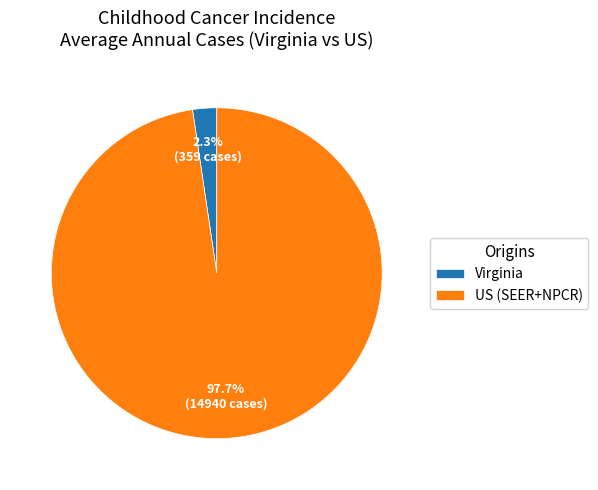

Count the number of slices in the pie.

2